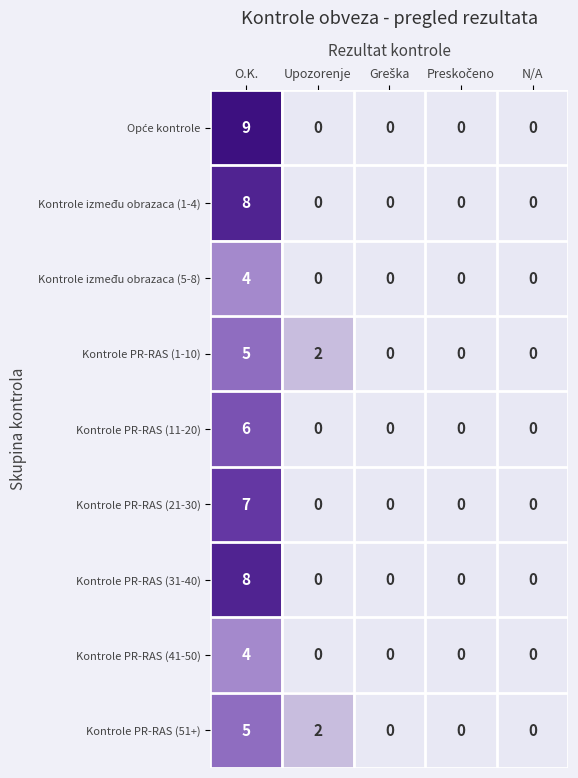

Is it true that Kontrole između obrazaca (1-4) equals 8 at O.K.?

True